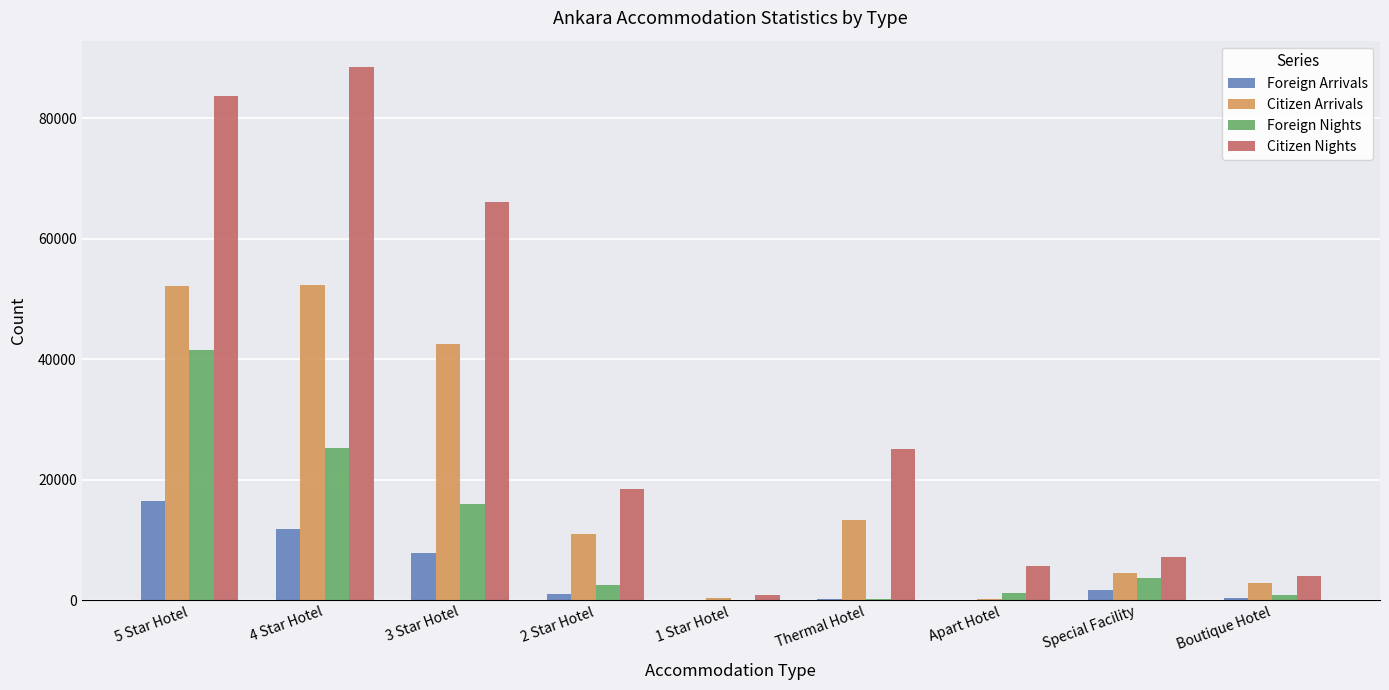

Are the bars horizontal?

No